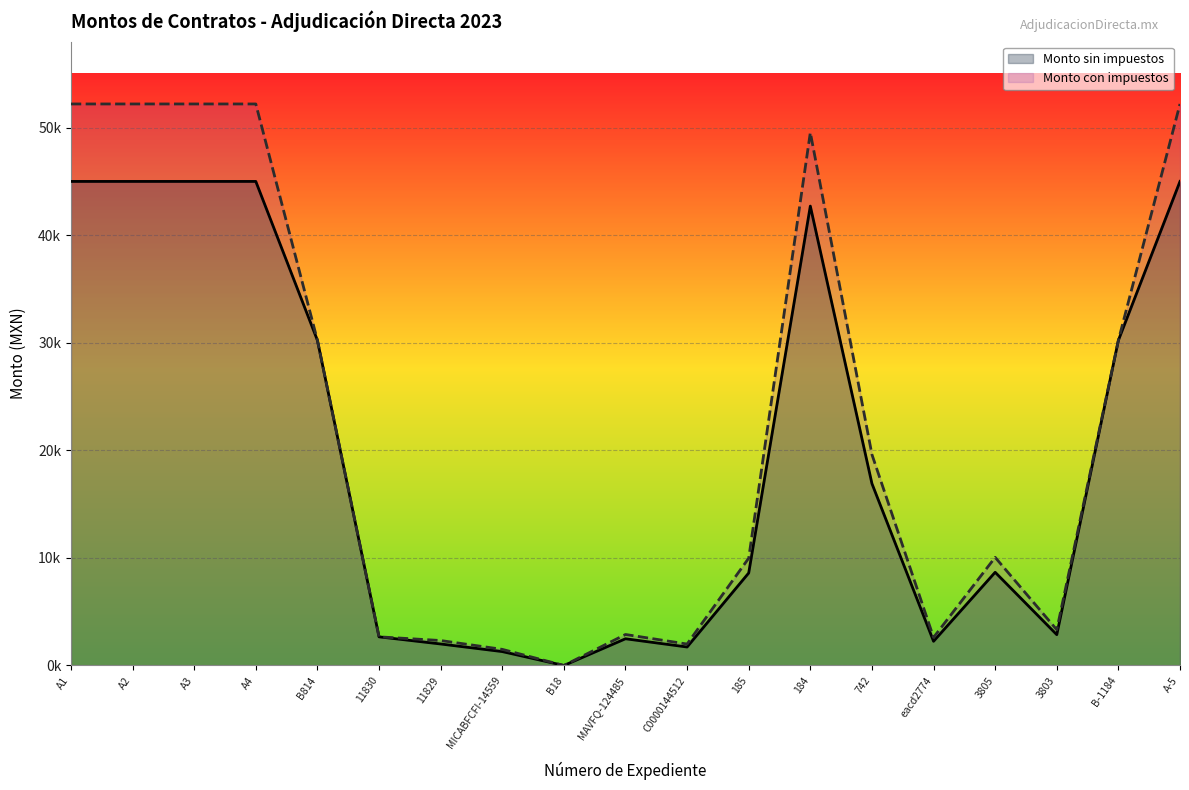

What is the sum of all Monto con impuestos values?

427934.9